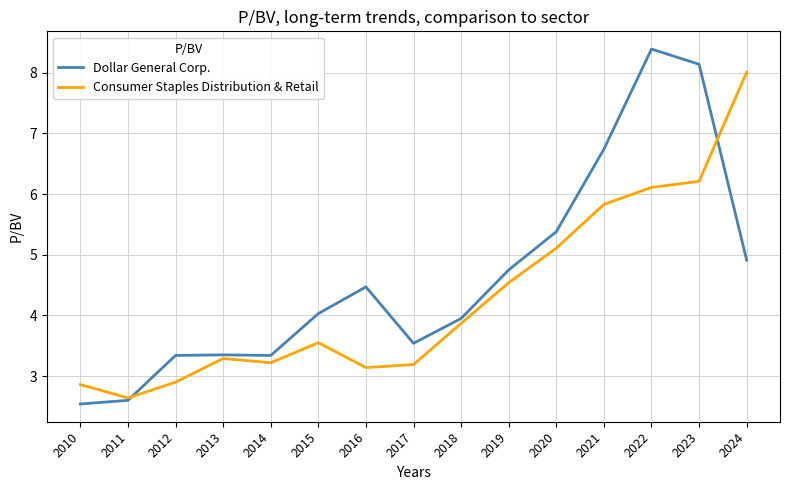

What is the difference between the highest and lowest values at 2023?

1.9